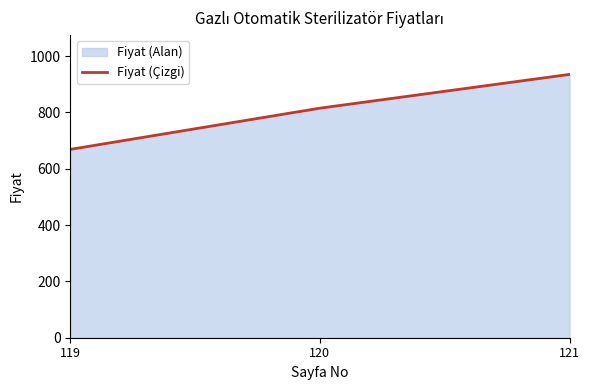

Is it true that the value at 120 is 815.1?

True